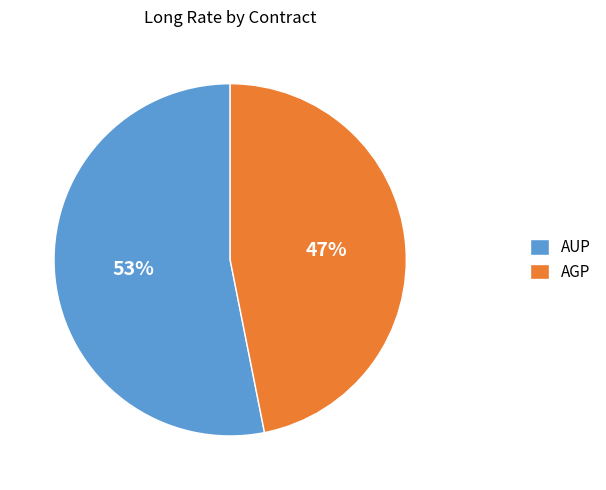

To the nearest percent, what portion does AGP represent?

47%